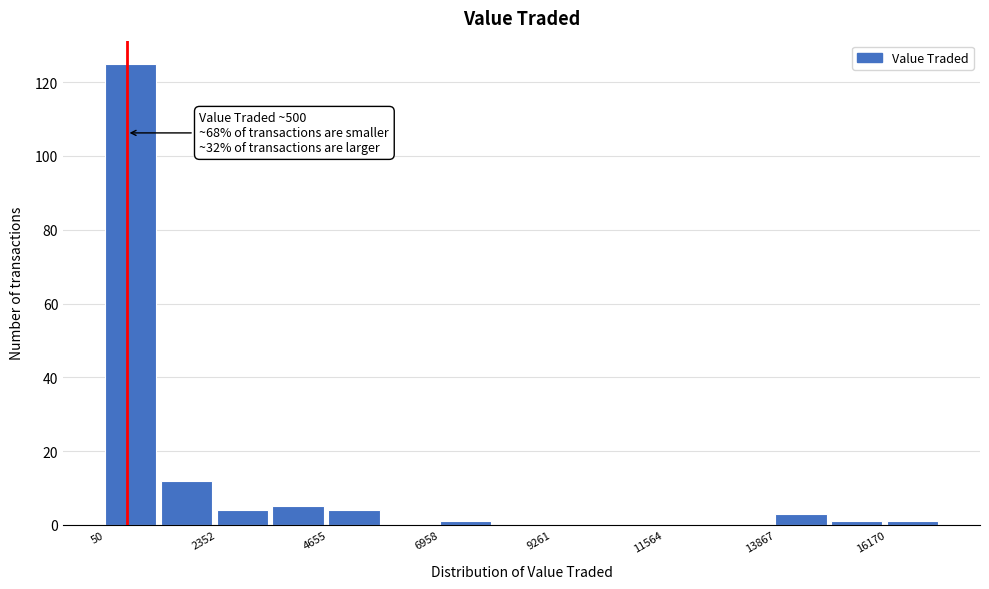

Read against the x-axis, roughly where is the centre of the tallest bar?

500